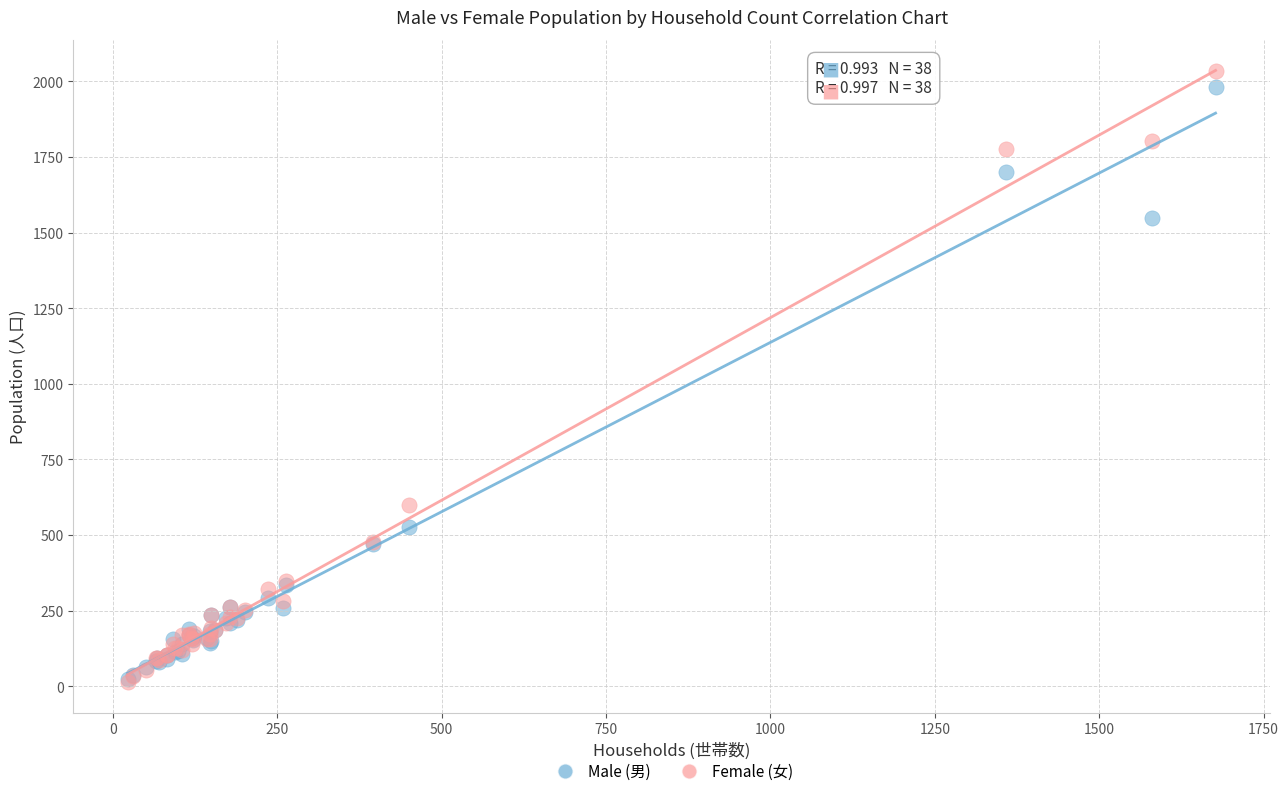

Which series contains the highest Y value?

Female (女)